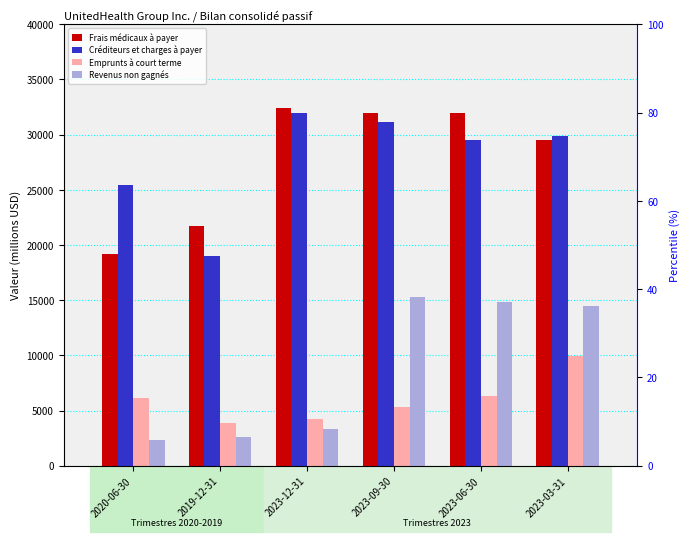

What position from the left is 2020-06-30?

1